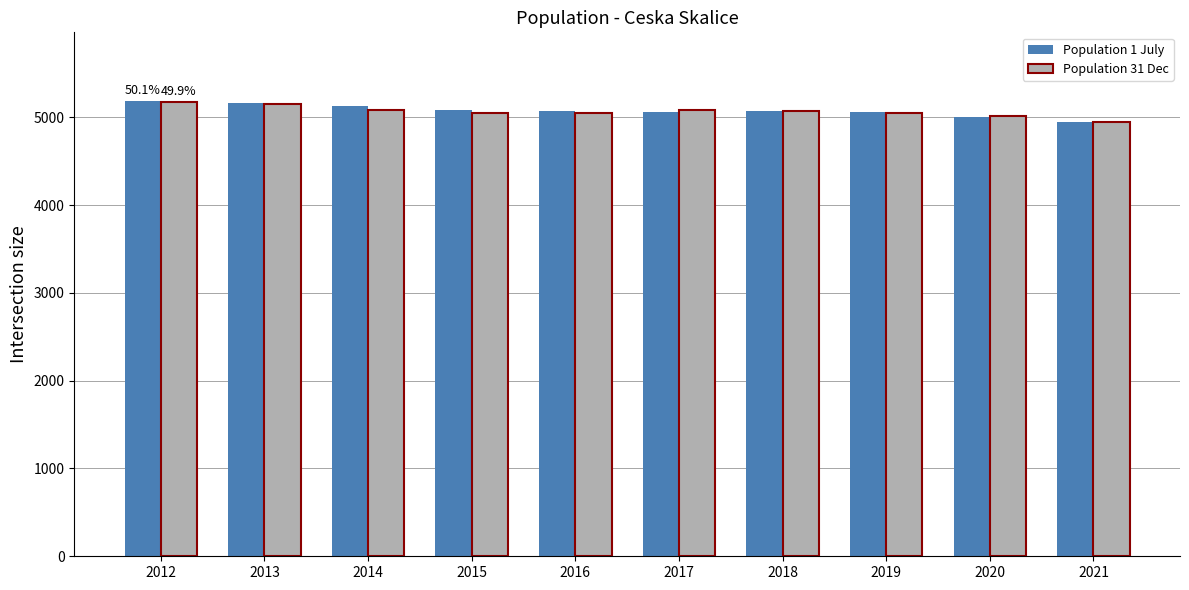

What is the difference between the maximum and minimum values in the Population 31 Dec series?

233